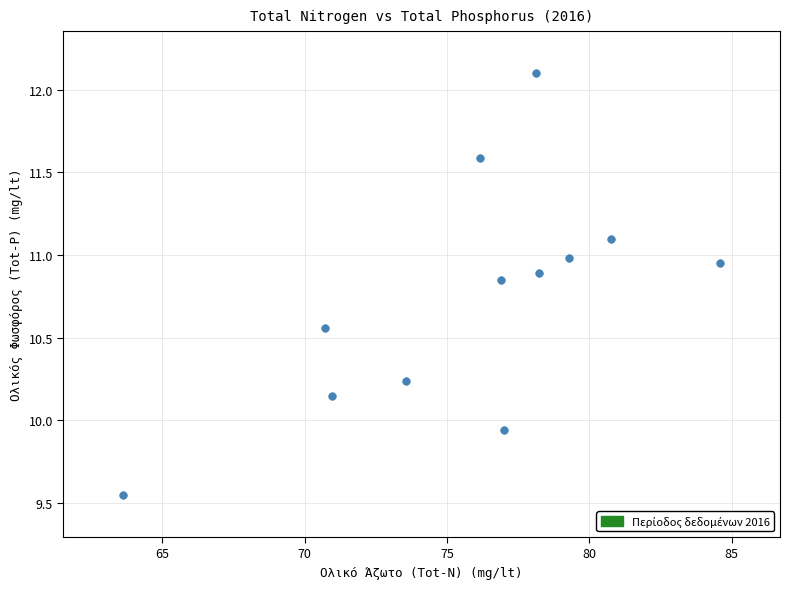

What is the range of X values (max minus min)?

21.0